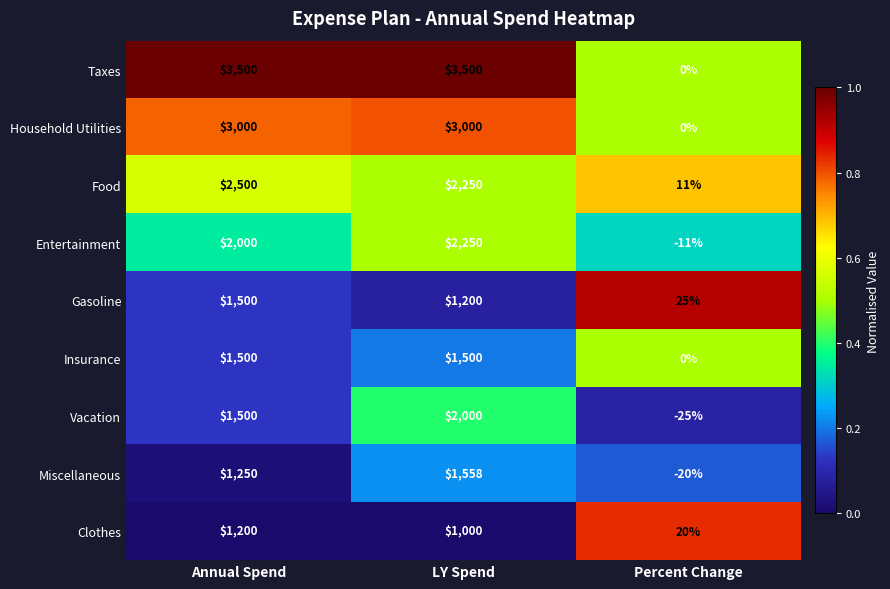

Count the number of categories in the chart.

3